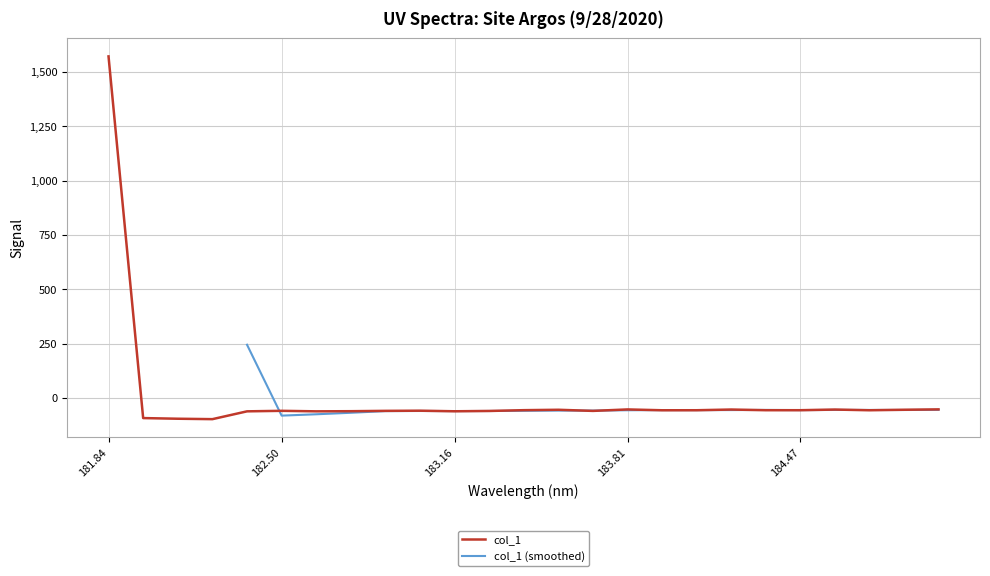

How many interior local peaks (higher than both neighbors) does the data have?

6